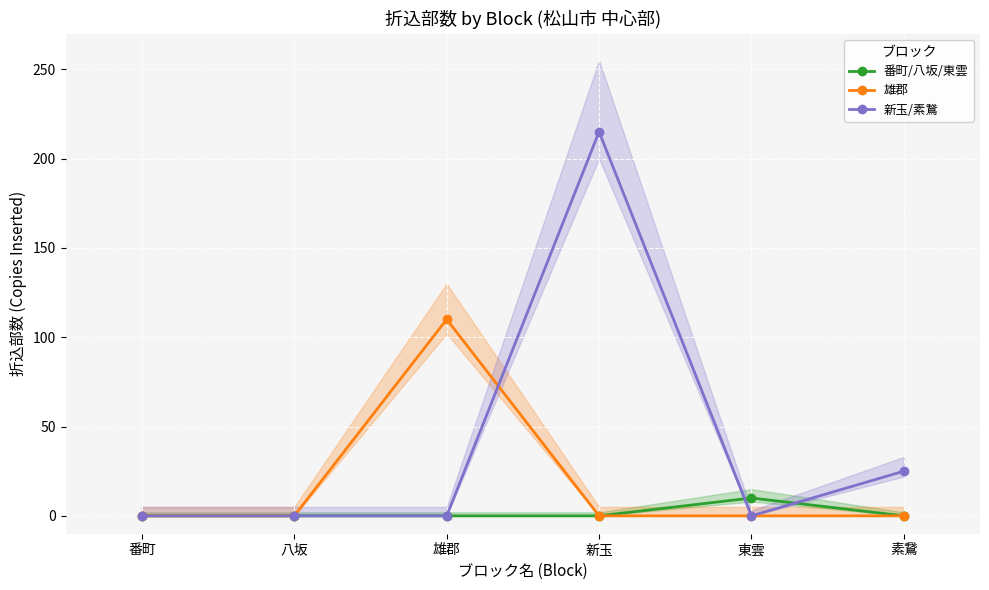

What is the sum of all 新玉/素鵞 values?

240